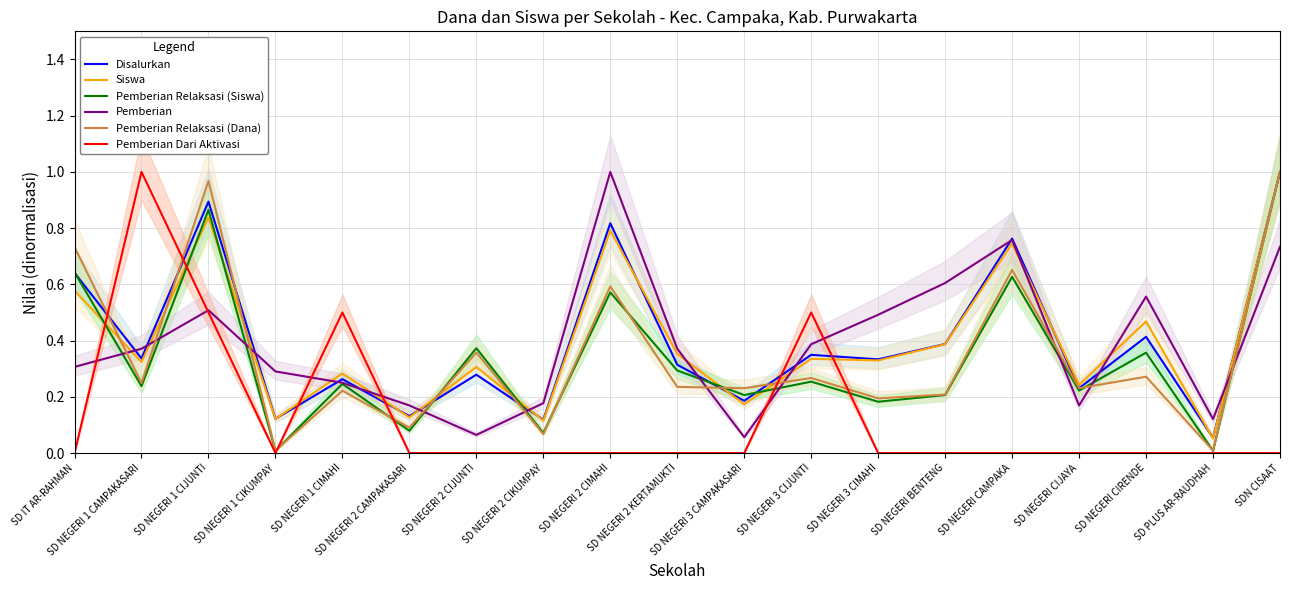

Between which two adjacent categories do Pemberian and Pemberian Relaksasi (Dana) first intersect?

SD IT AR-RAHMAN and SD NEGERI 1 CAMPAKASARI